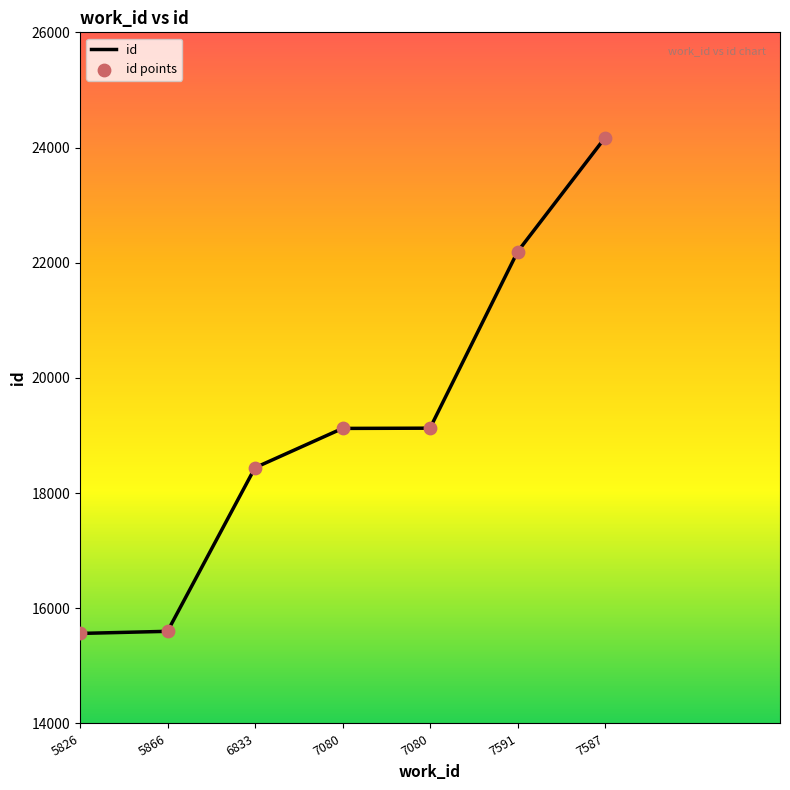

How many distinct data groups are displayed?

1